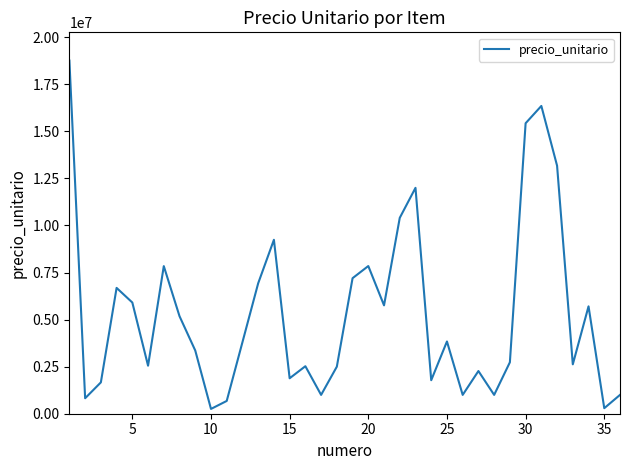

How many lines are shown in the chart?

1